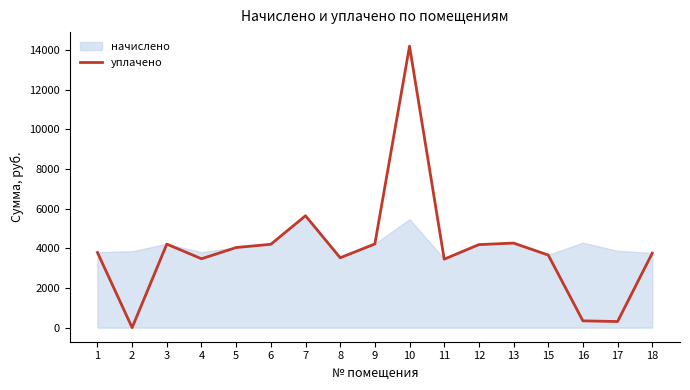

List the labels in order of value, largest first.

10, 7, 13, 9, 3, 6, 12, 5, 1, 18, 15, 8, 4, 11, 16, 17, 2